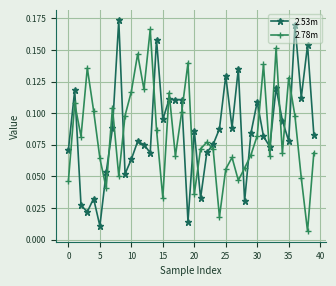

What is the sum of all 2.78m values?

3.3